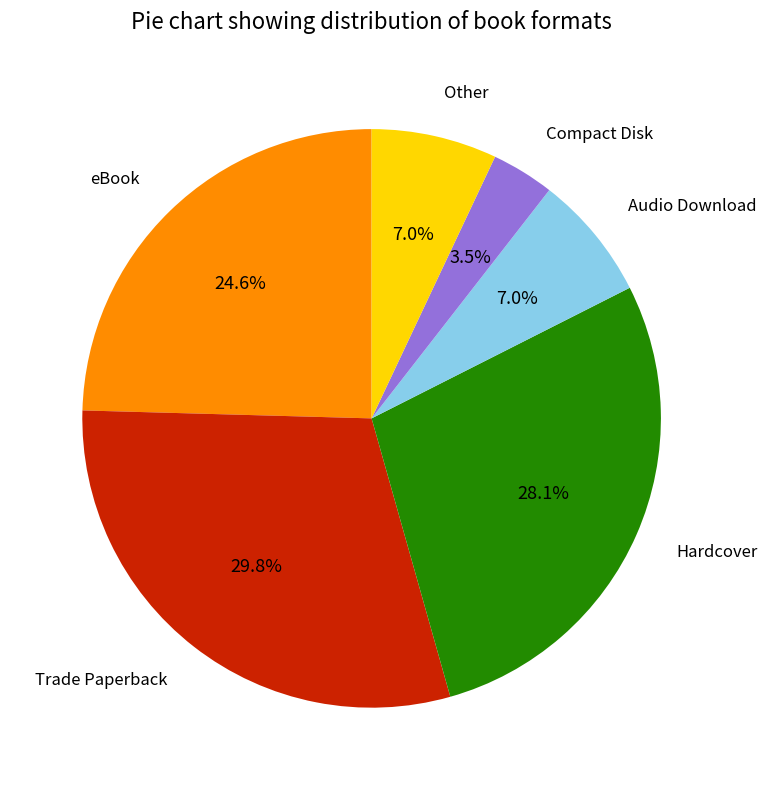

Is there a majority slice in this chart?

No